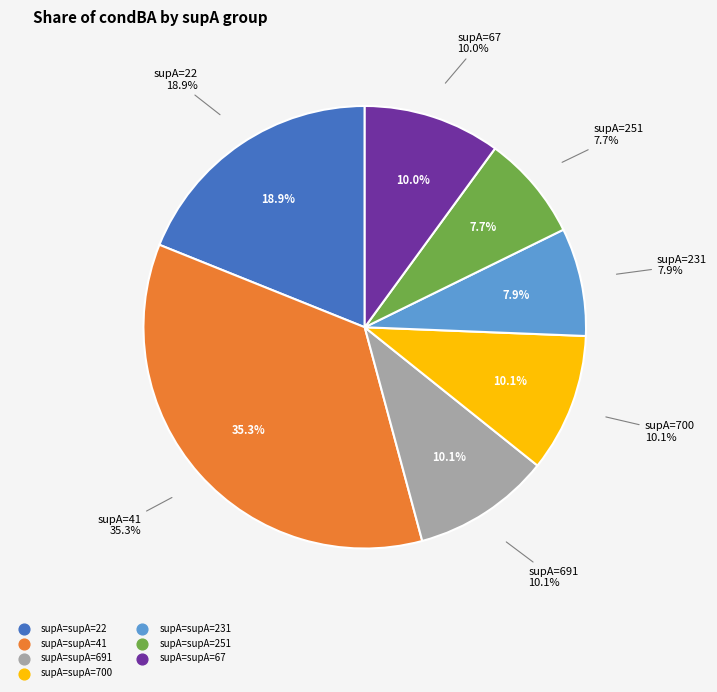

How many slices are in this pie chart?

7